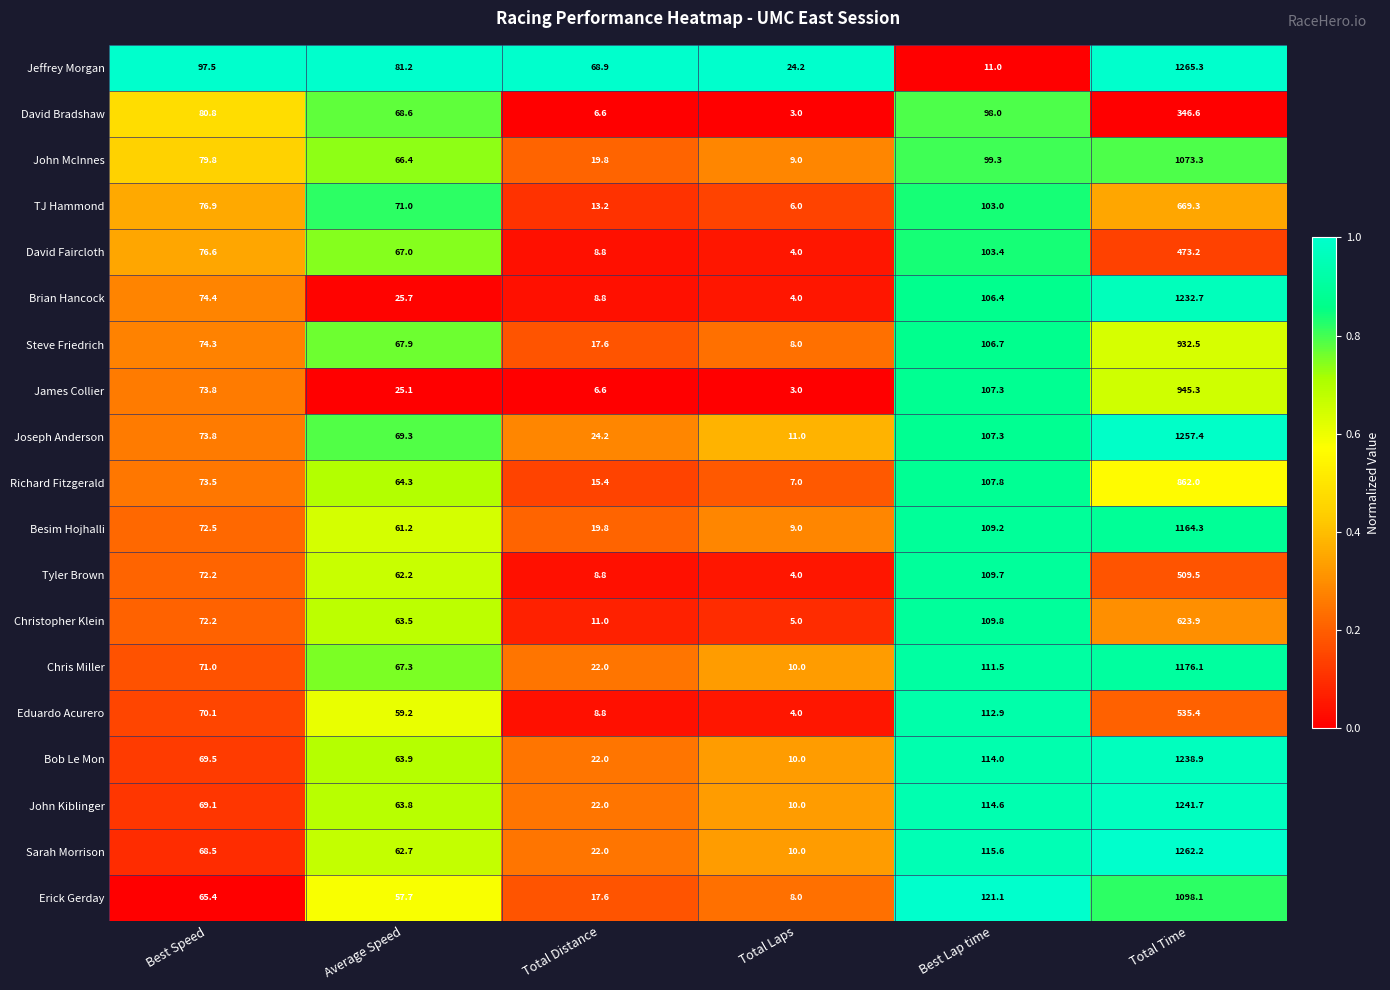

Where does the Erick Gerday series first go above 65?

Best Speed